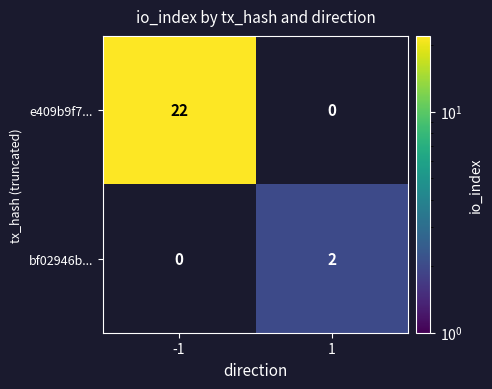

Which series has the largest total across all categories?

e409b9f7...